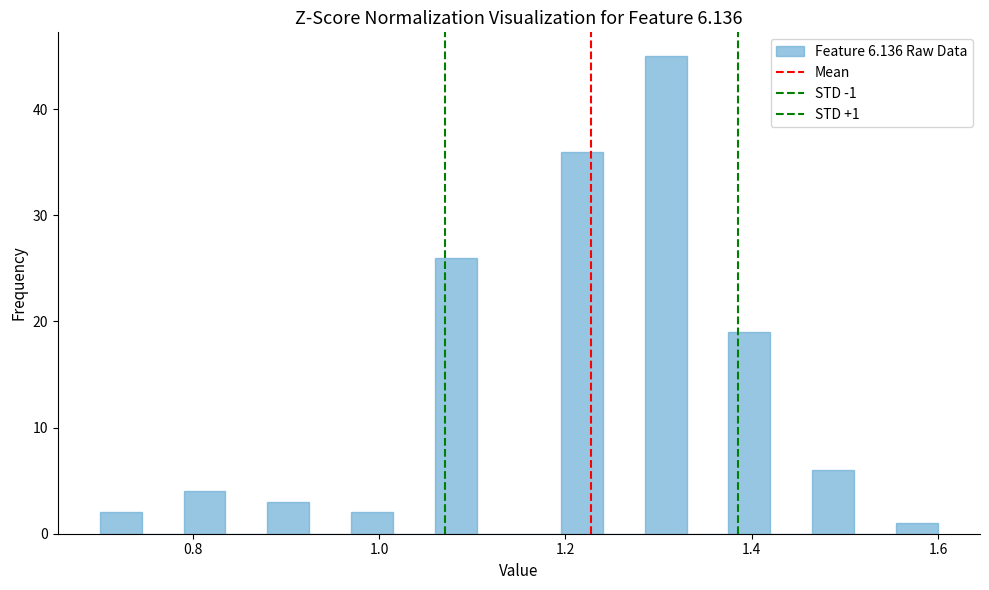

Read against the x-axis, roughly where is the centre of the tallest bar?

1.30